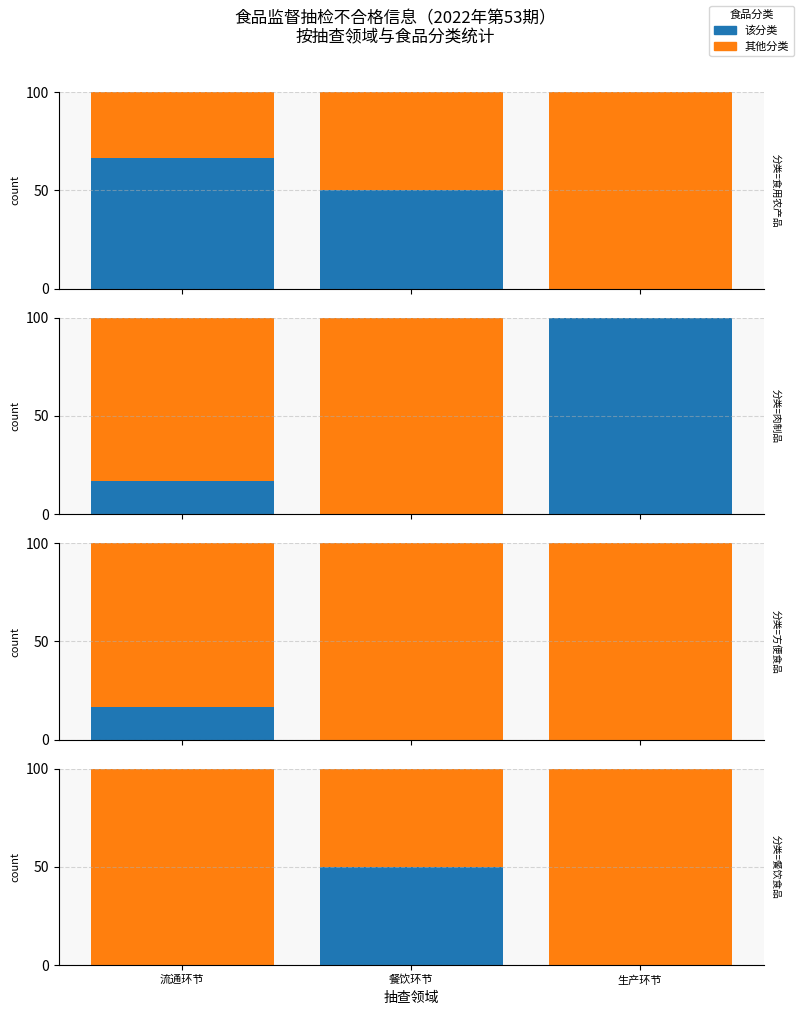

True or false: 餐饮食品 has a value of 0.0 at 流通环节.

True